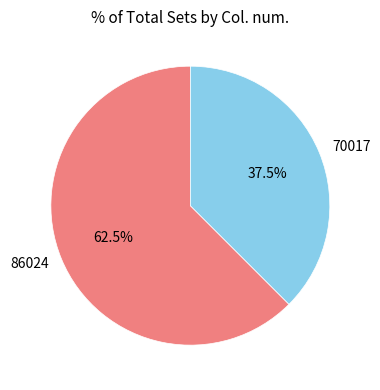

Between 86024 and 70017, which is larger?

86024